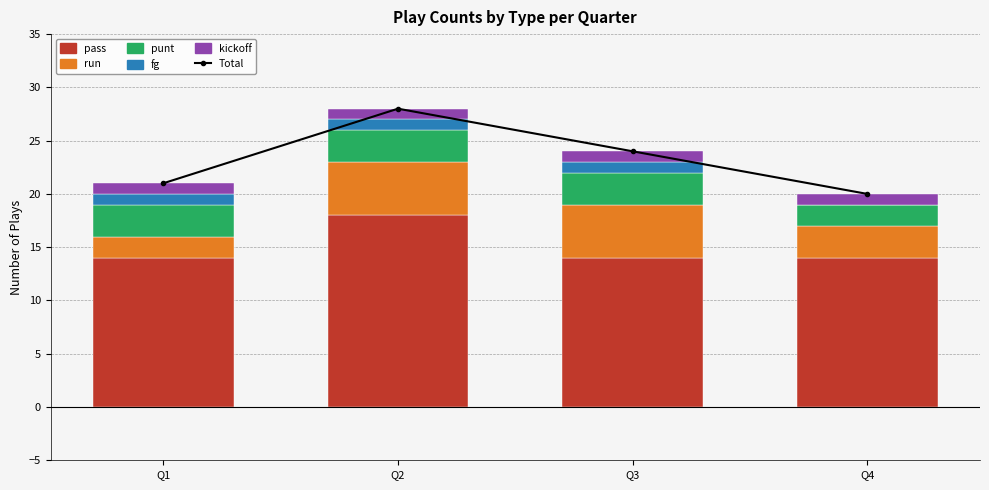

What is the value of the pass bar at the 3rd from the left?

14